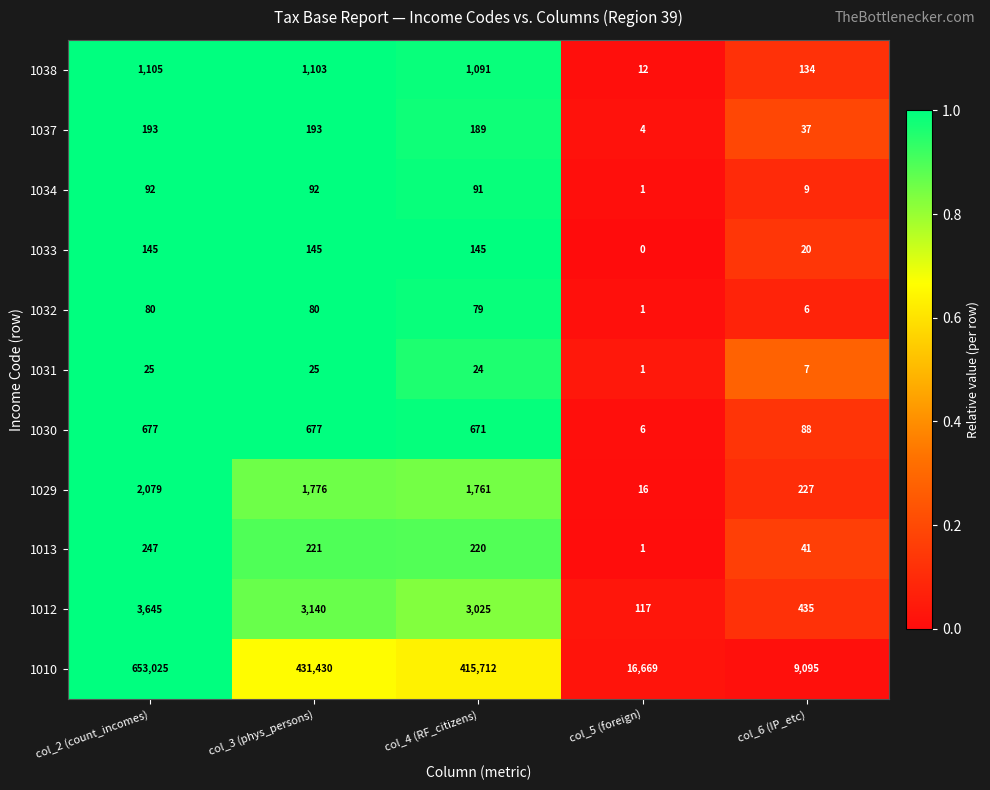

The 1032 series shows 1 at col_5 (foreign). True or false?

True